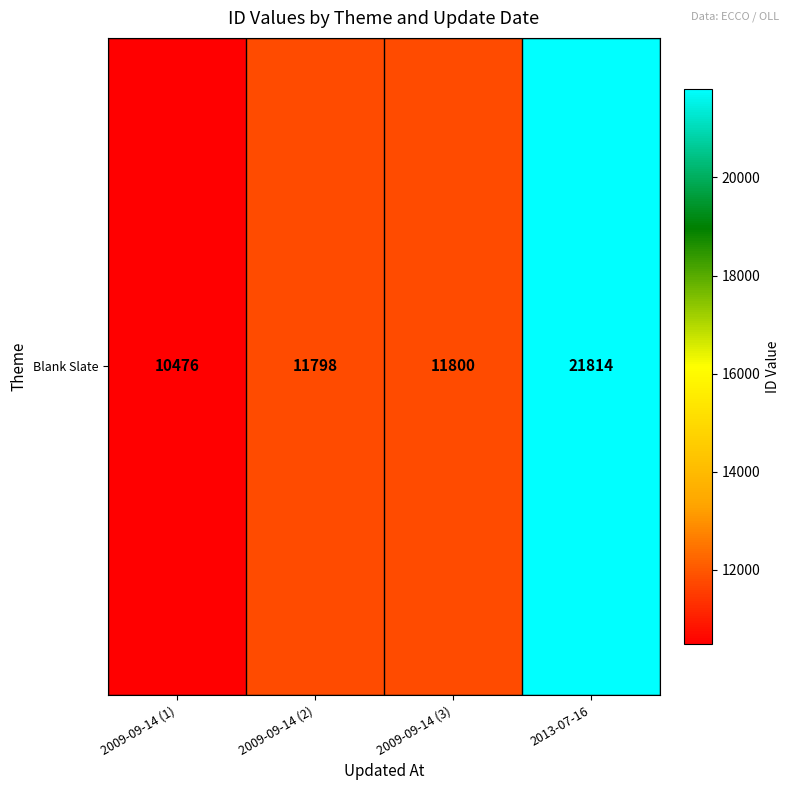

Is it true that the value at 2013-07-16 is 5203?

False